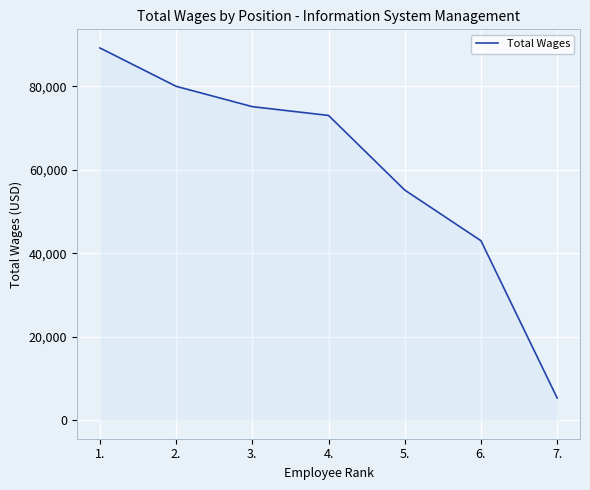

How many categories are shown in the chart?

7